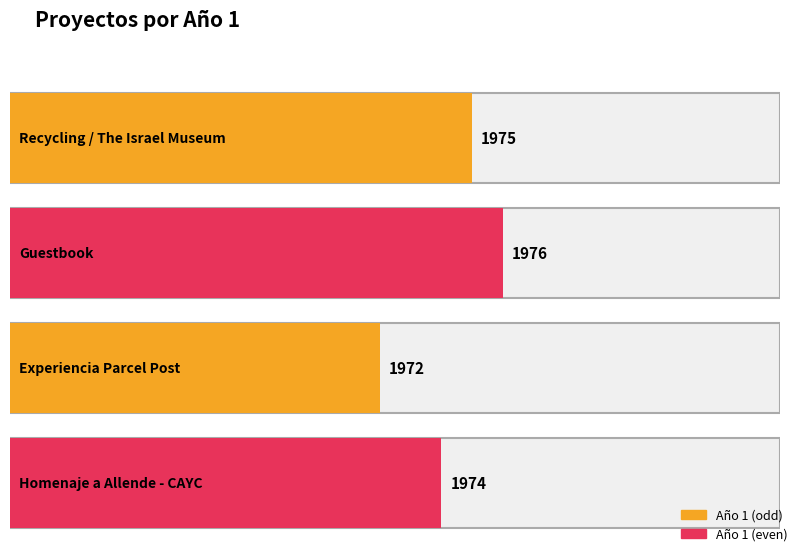

How many values are between 1974 and 1976?

3